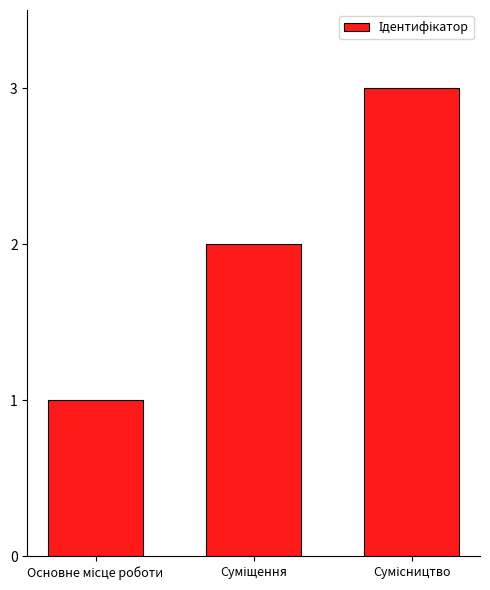

What is the greatest value displayed?

3